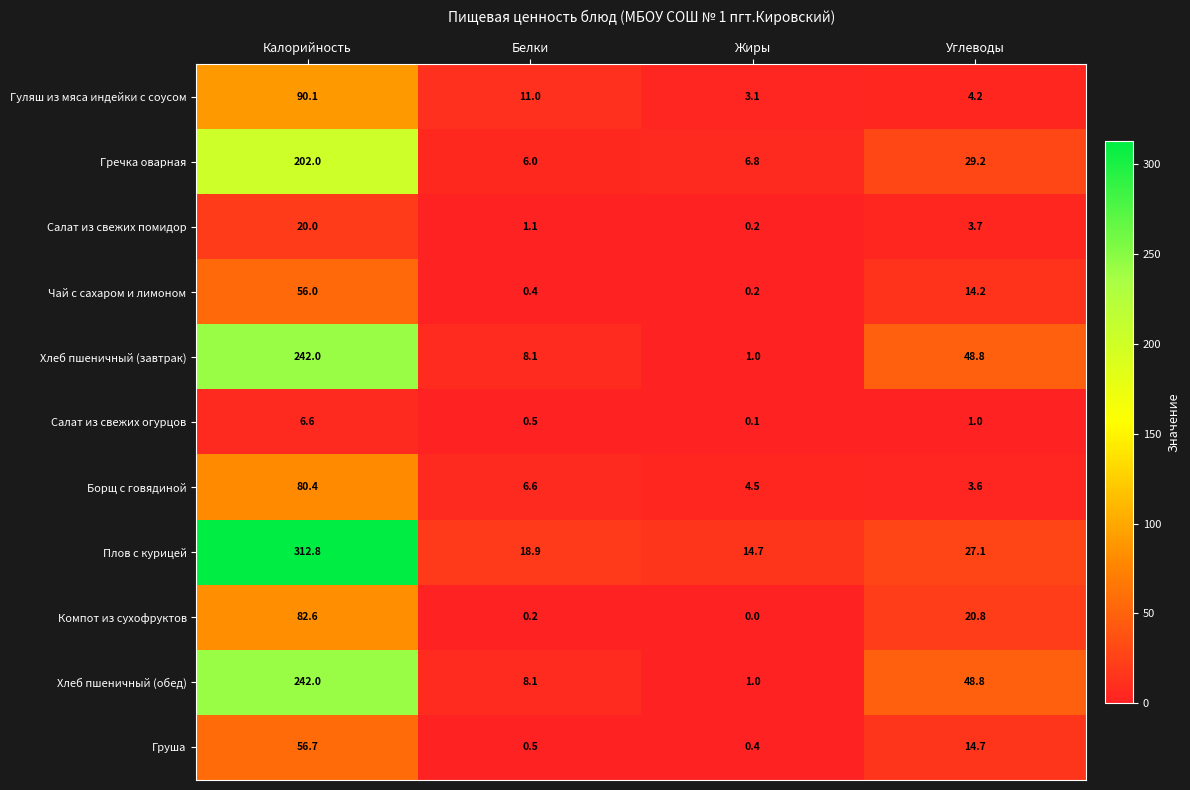

What is the maximum value shown in the chart?

312.8